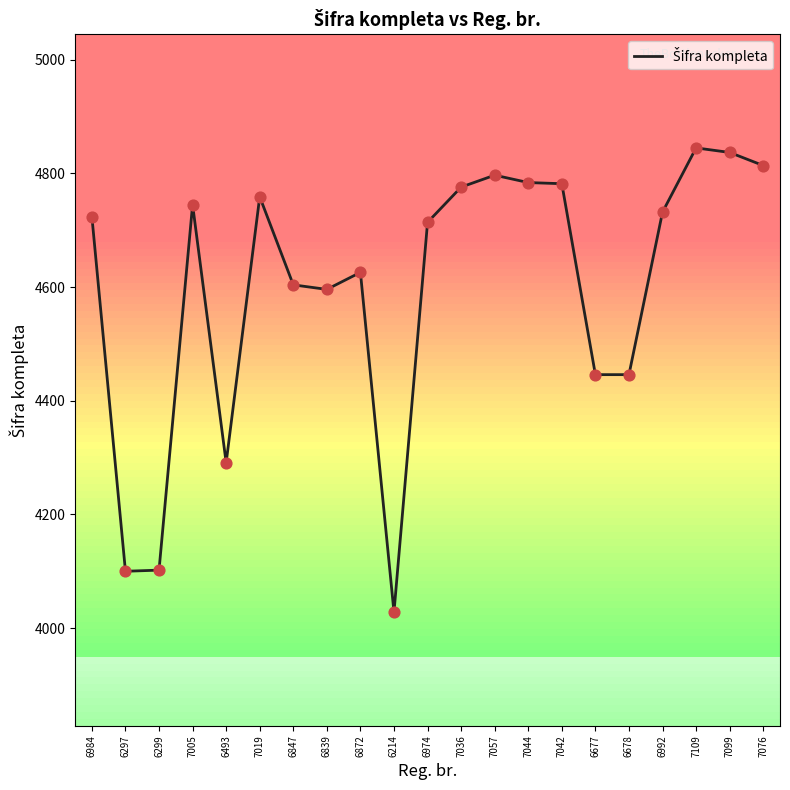

Between 7019 and 6214, which is larger?

7019